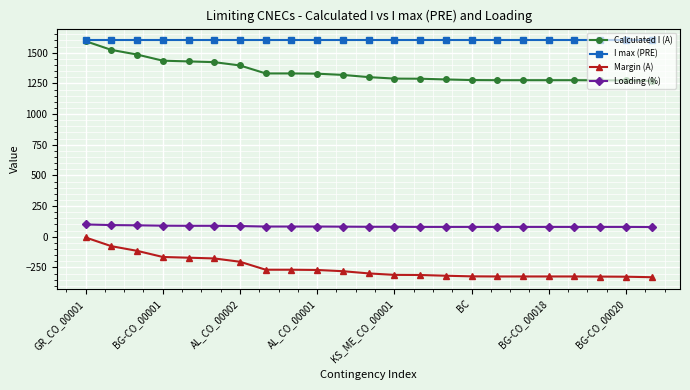

What is the lowest value of the I max (PRE) series?

1600